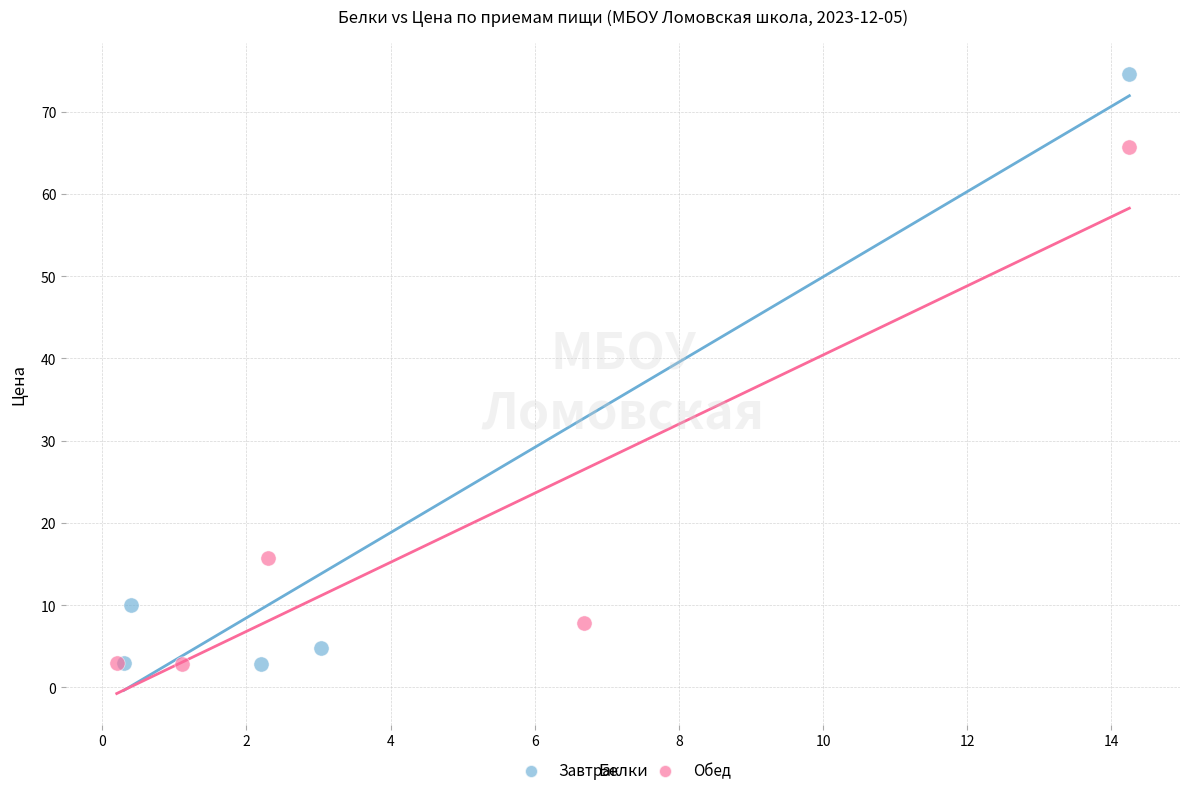

Which series contains the highest Y value?

Завтрак